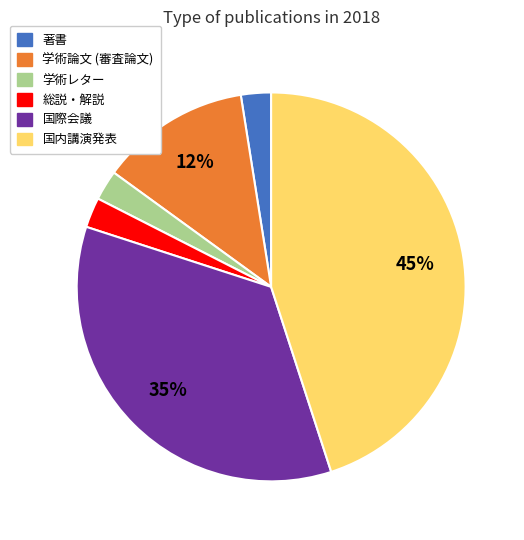

What is the largest slice in the pie chart?

国内講演発表